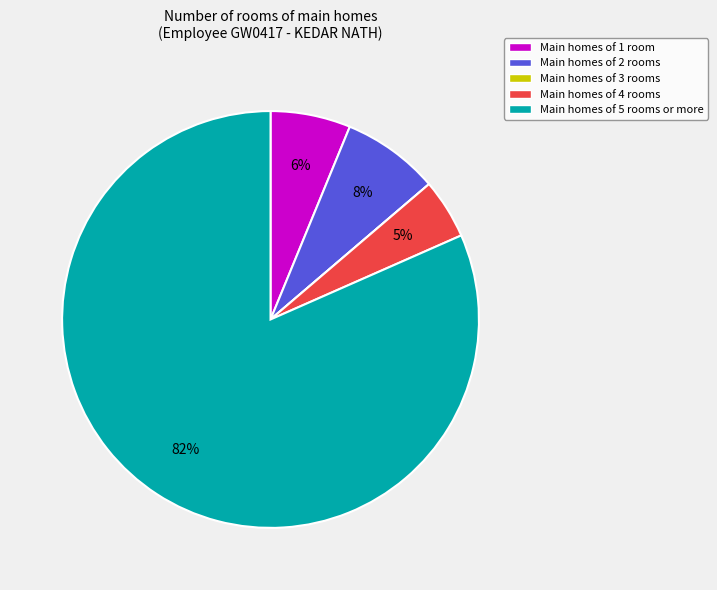

Which slice is the largest?

Main homes of 5 rooms or more